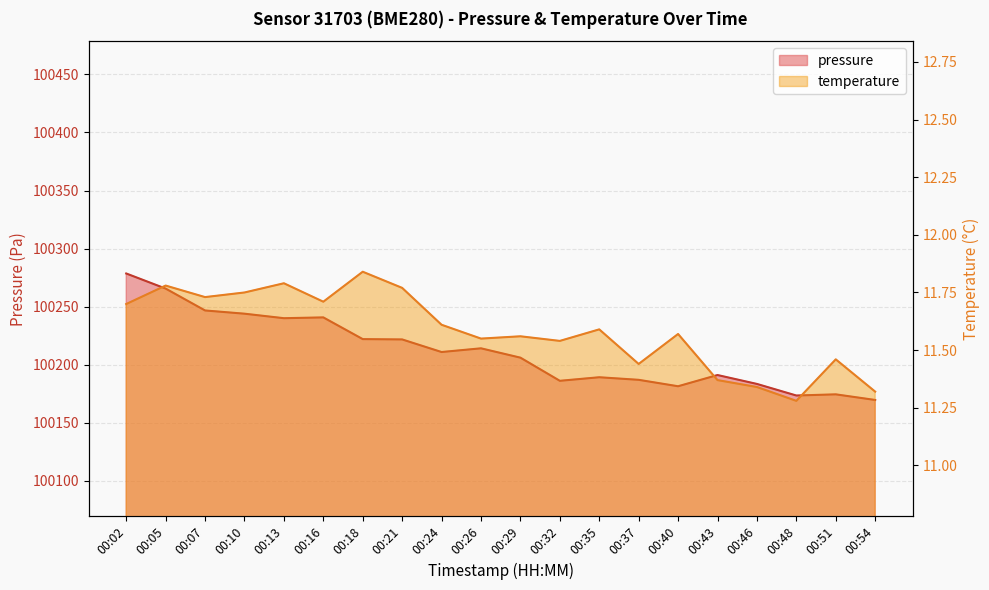

In temperature, how many points are higher than both neighbors (excluding endpoints)?

7